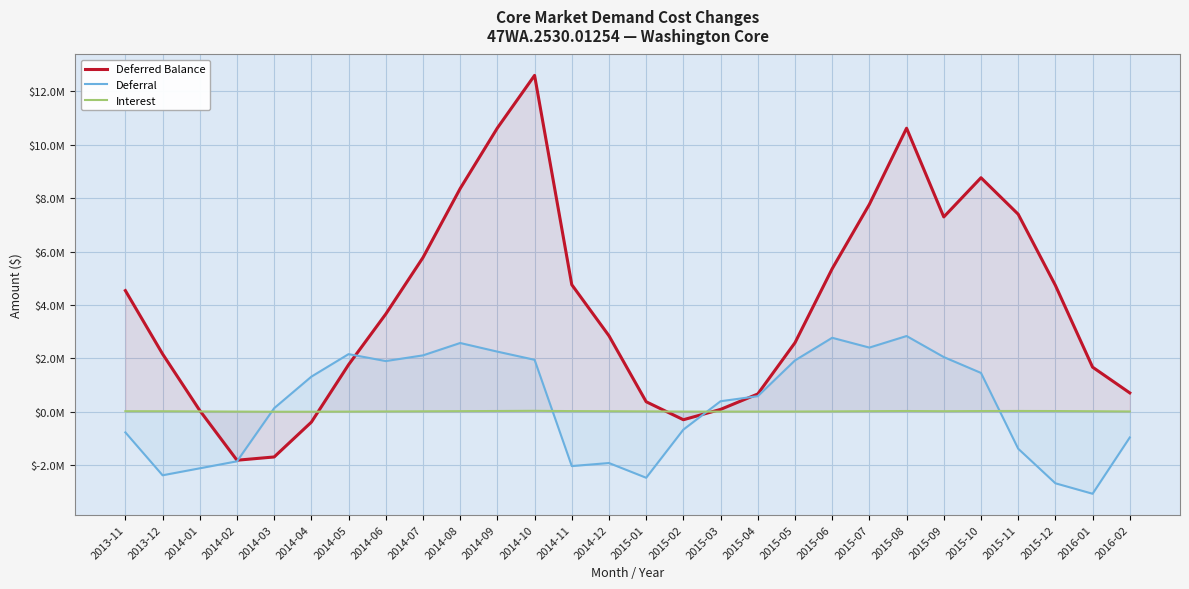

How many lines are shown in the chart?

3